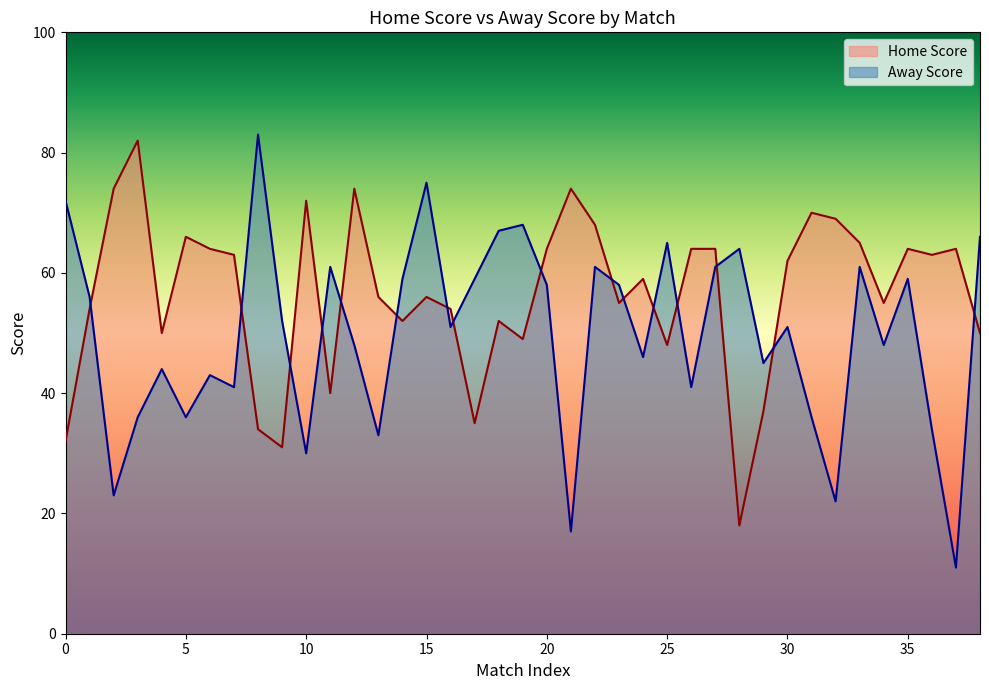

True or false: Home Score has a value of 25 at 3.

False